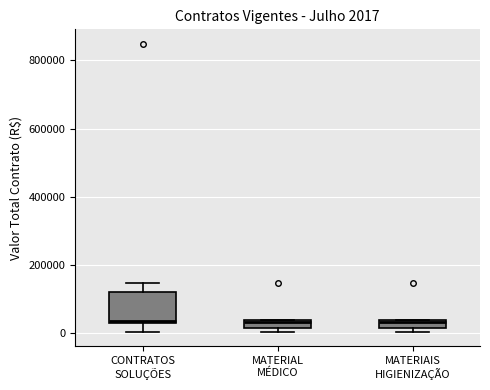

Comparing the boxes themselves (not the whiskers), which one is the tallest?

CONTRATOS SOLUÇÕES